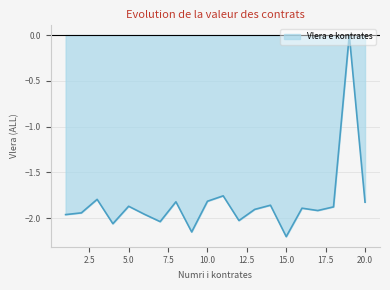

What is the difference between the maximum and minimum values?

2.2